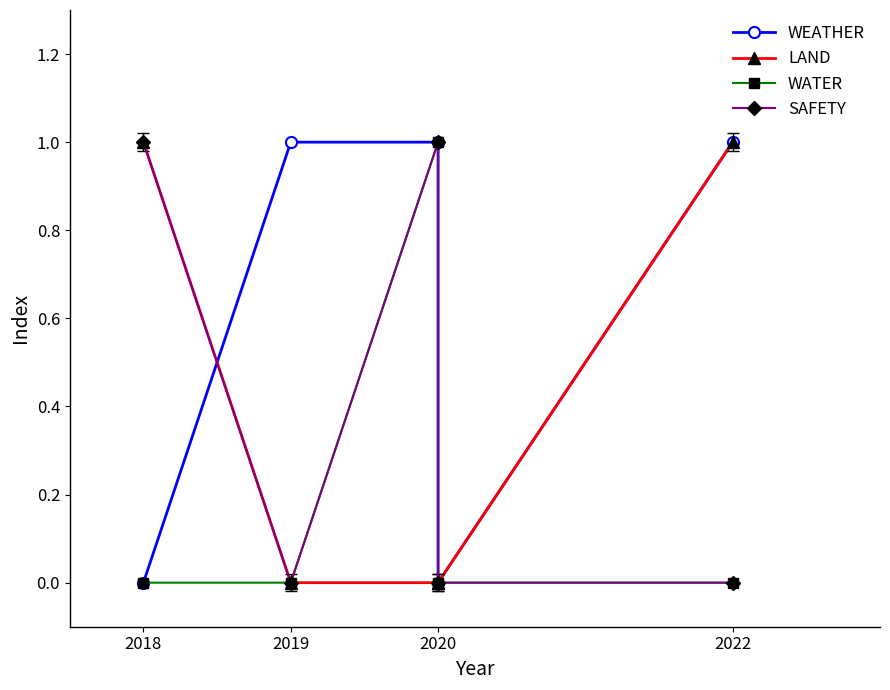

Between 2020 and 2022, which series saw the biggest shift?

WEATHER